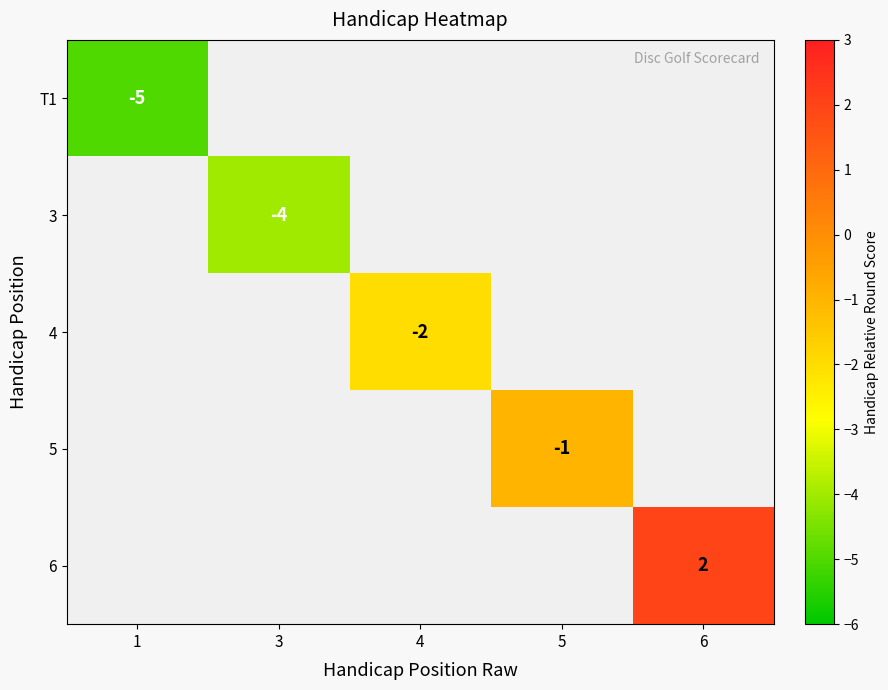

Count the number of data series in this chart.

5